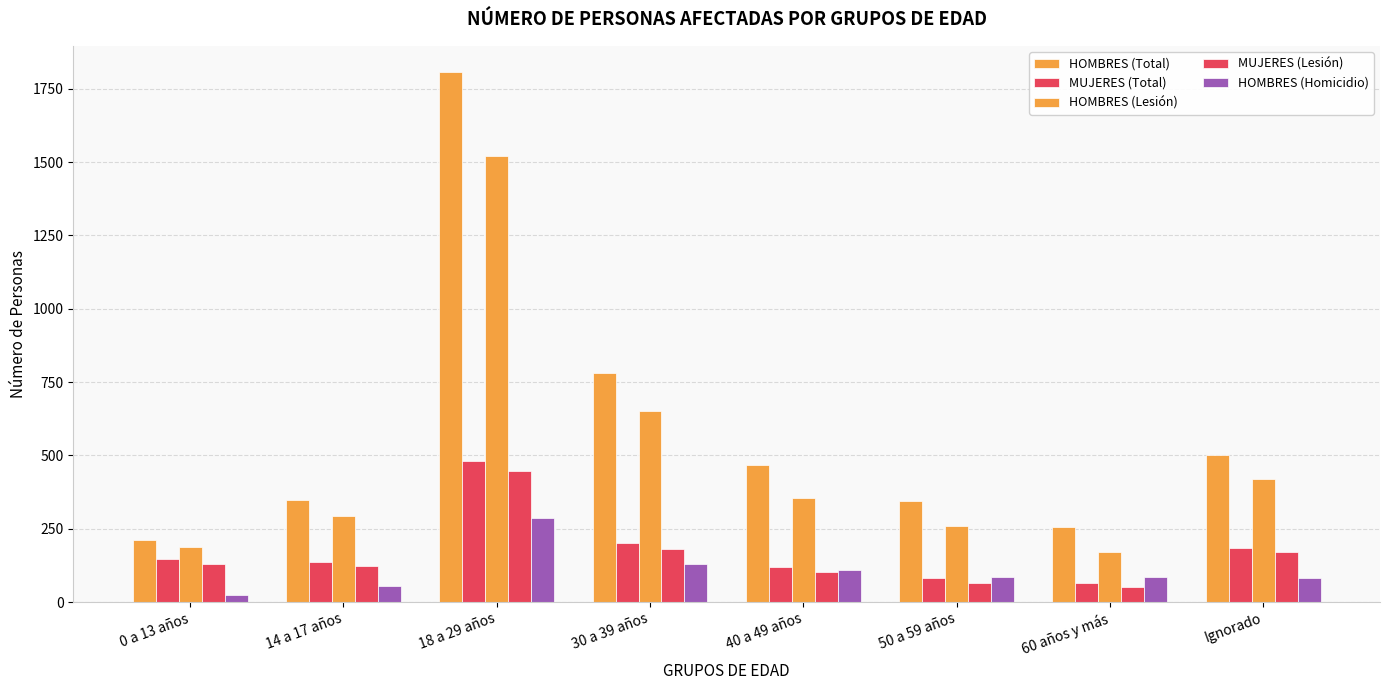

Which series changed the most between 14 a 17 años and 30 a 39 años?

HOMBRES (Total)